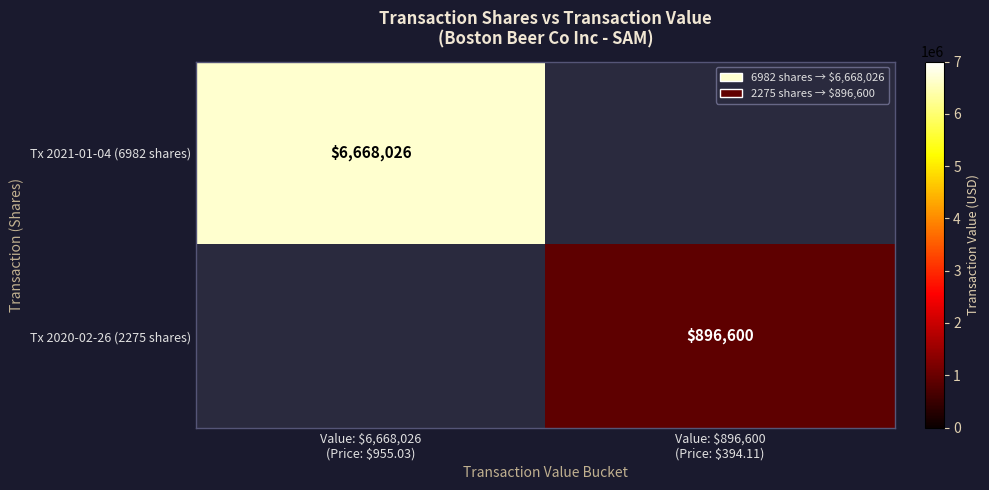

Where is Tx 2021-01-04 (6982 shares) nearest to the value 6668026?

Value: $6,668,026 (Price: $955.03)